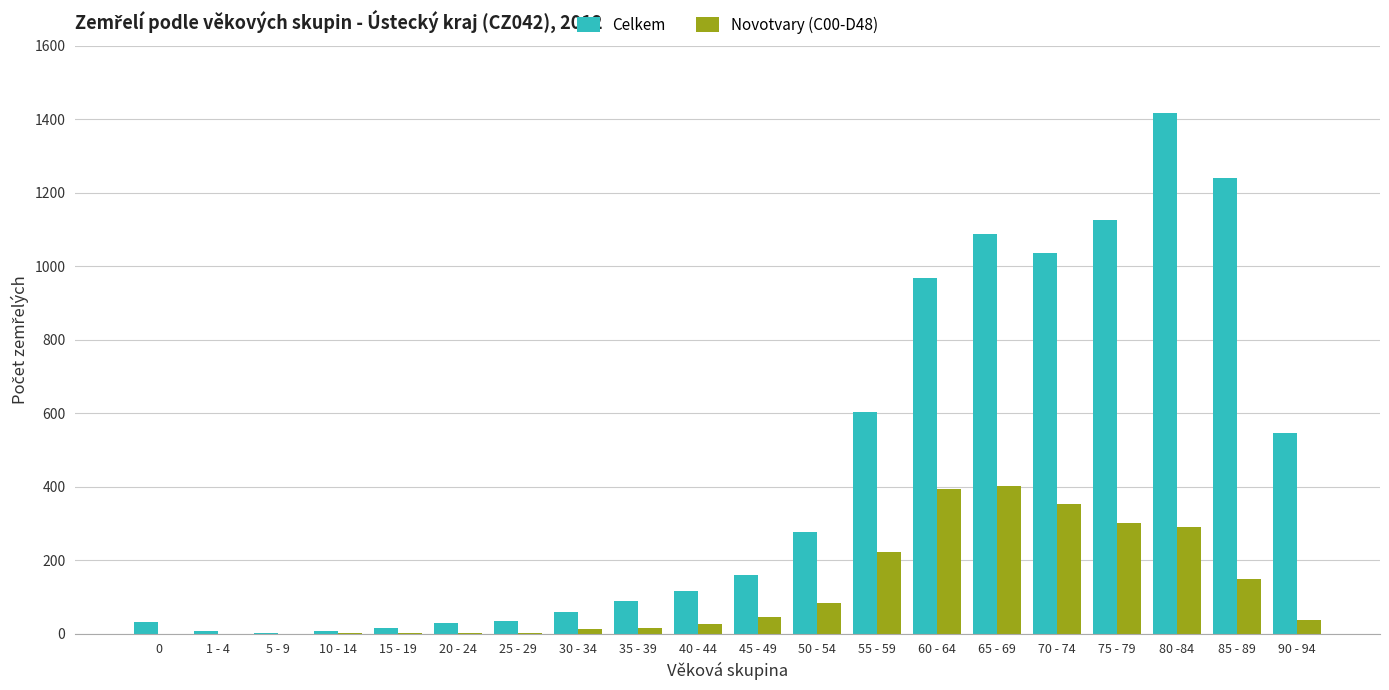

Between 30 - 34 and 85 - 89, which series saw the biggest shift?

Celkem